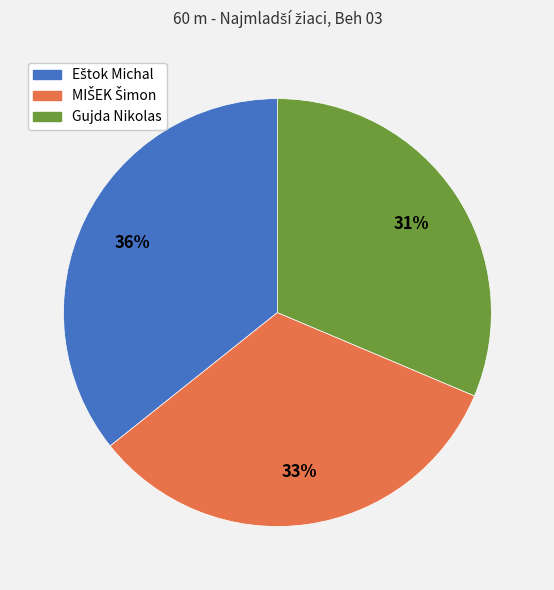

Which slice is the smallest?

Gujda Nikolas